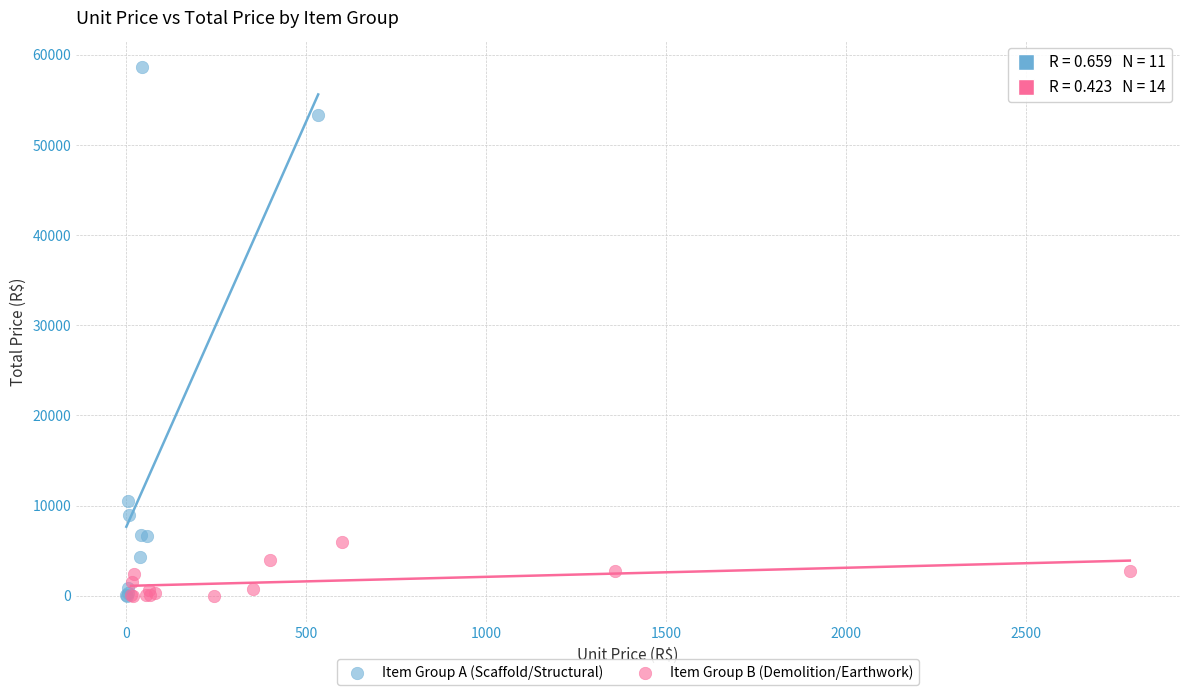

Which series has the largest Y range (max minus min)?

Item Group A (Scaffold/Structural)